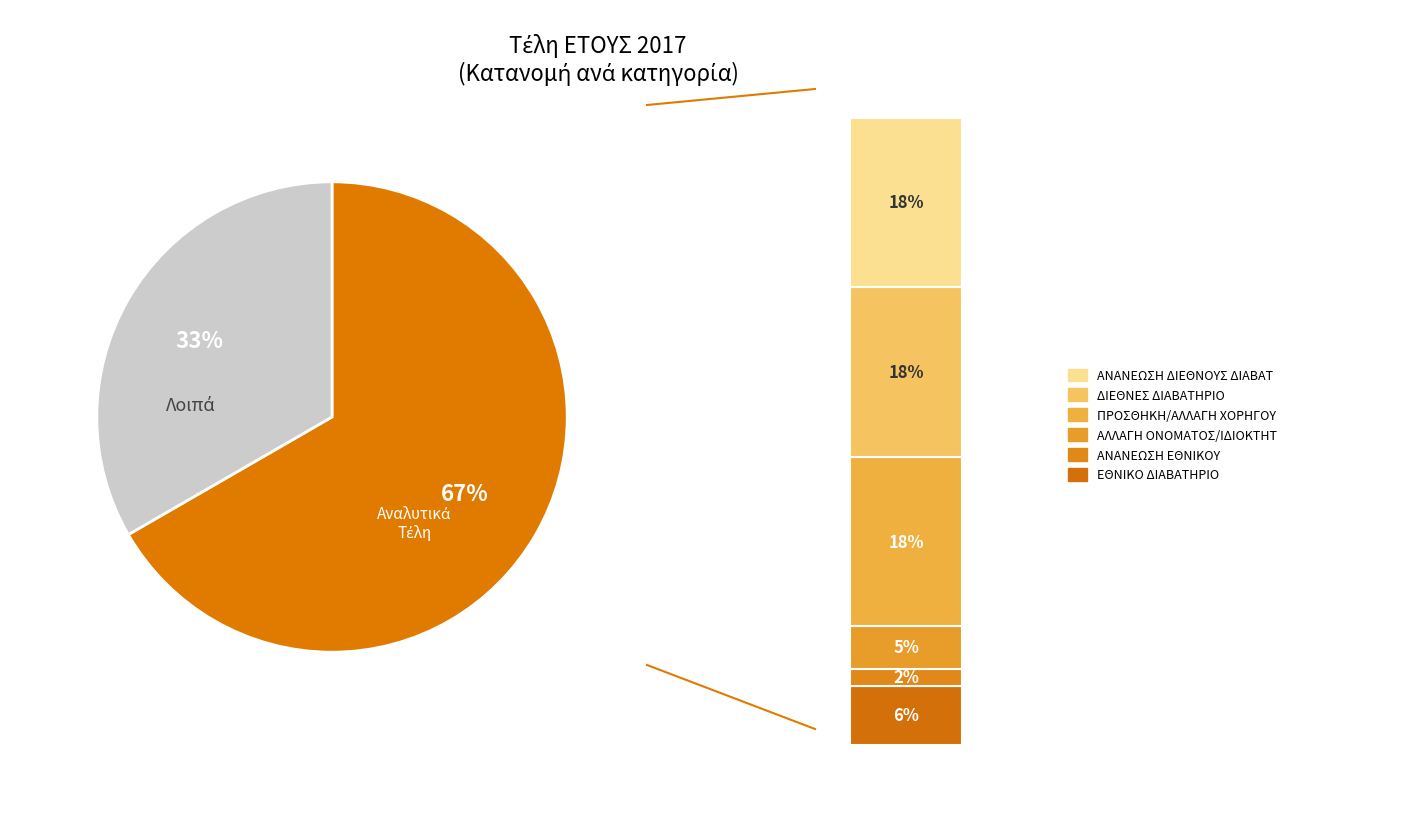

What percentage is NOT represented by ΑΝΑΝΕΩΣΗ ΕΘΝΙΚΟΥ?

98.2%